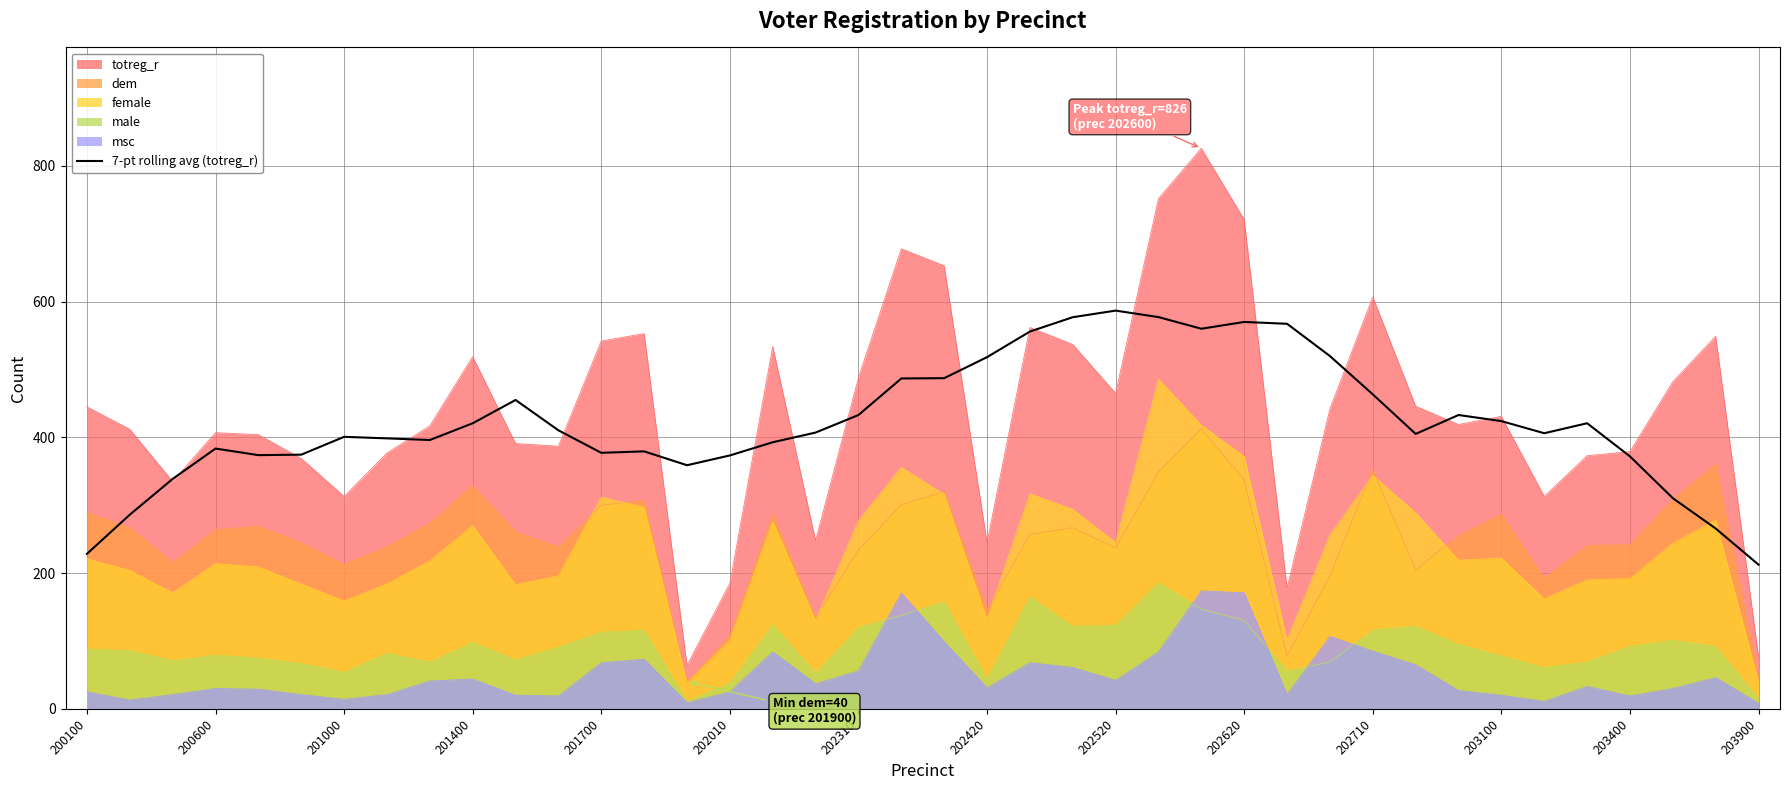

Read the value at 25.

577.3